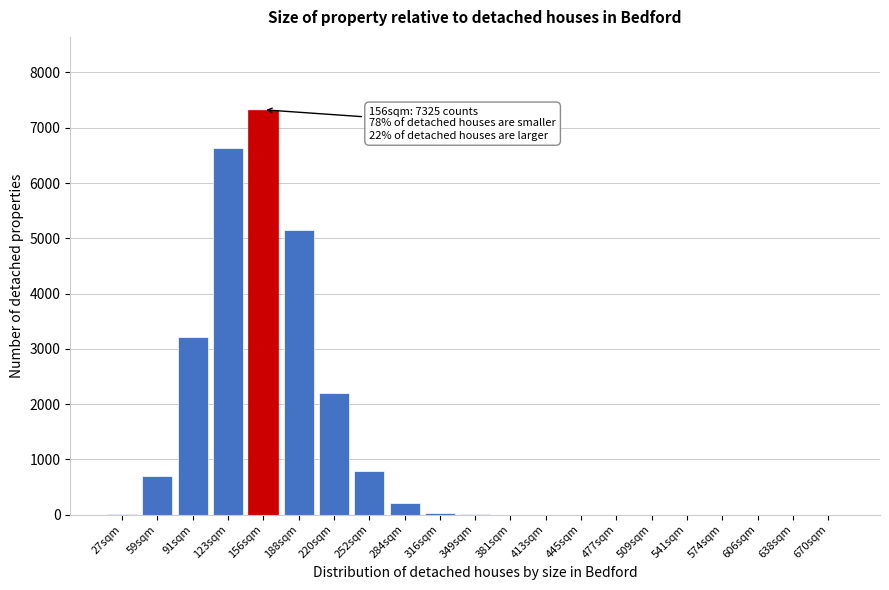

Which has a higher value, 252sqm or 156sqm?

156sqm